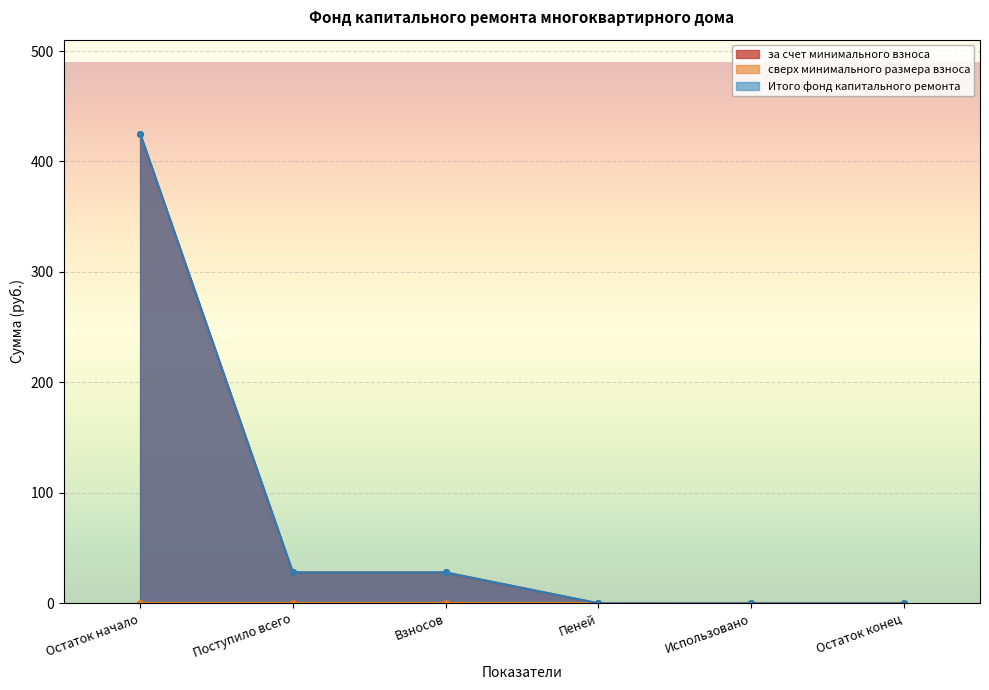

Rank the categories by Итого фонд капитального ремонта value from highest to lowest.

Остаток начало, Поступило всего, Взносов, Пеней, Использовано, Остаток конец